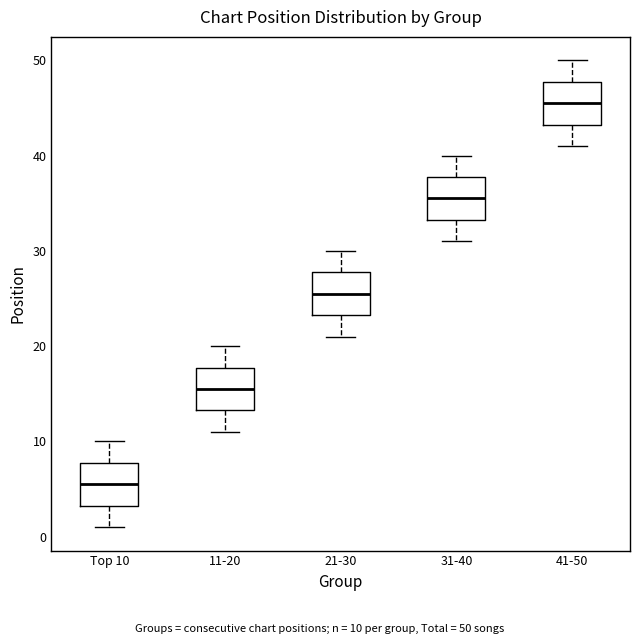

Reading left to right, transcribe this box plot: for each box, give where its median line is, the range the box spans, and where its two whiskers end, as read against the y-axis. The values are not printed on the chart, so give them approximately, as read against the axis.

Top 10: median 6, box 3 to 8, whiskers 1 to 10
11-20: median 16, box 13 to 18, whiskers 11 to 20
21-30: median 26, box 23 to 28, whiskers 21 to 30
31-40: median 36, box 33 to 38, whiskers 31 to 40
41-50: median 46, box 43 to 48, whiskers 41 to 50